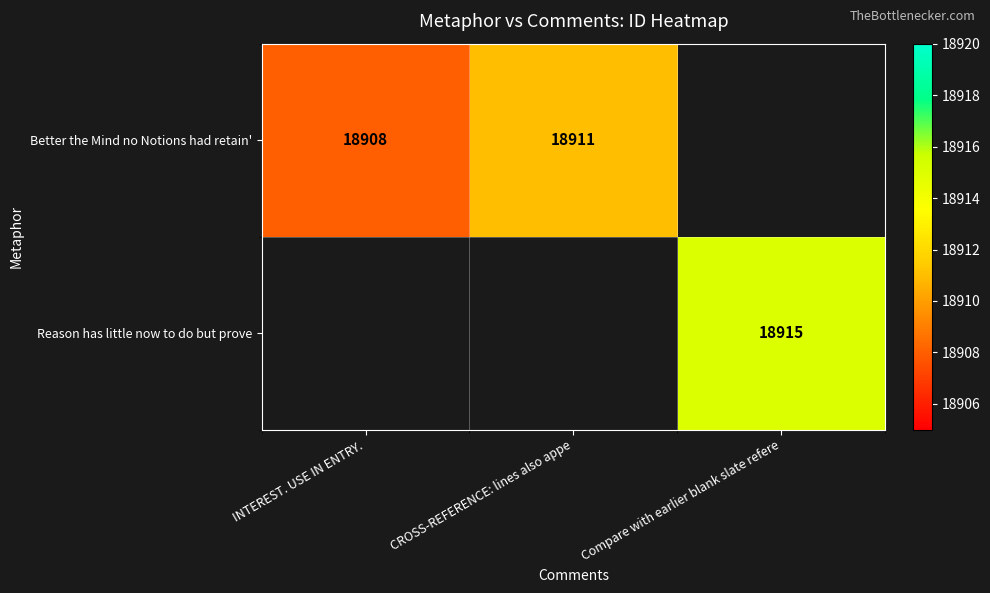

Which category has the lowest value across all series?

INTEREST. USE IN ENTRY.